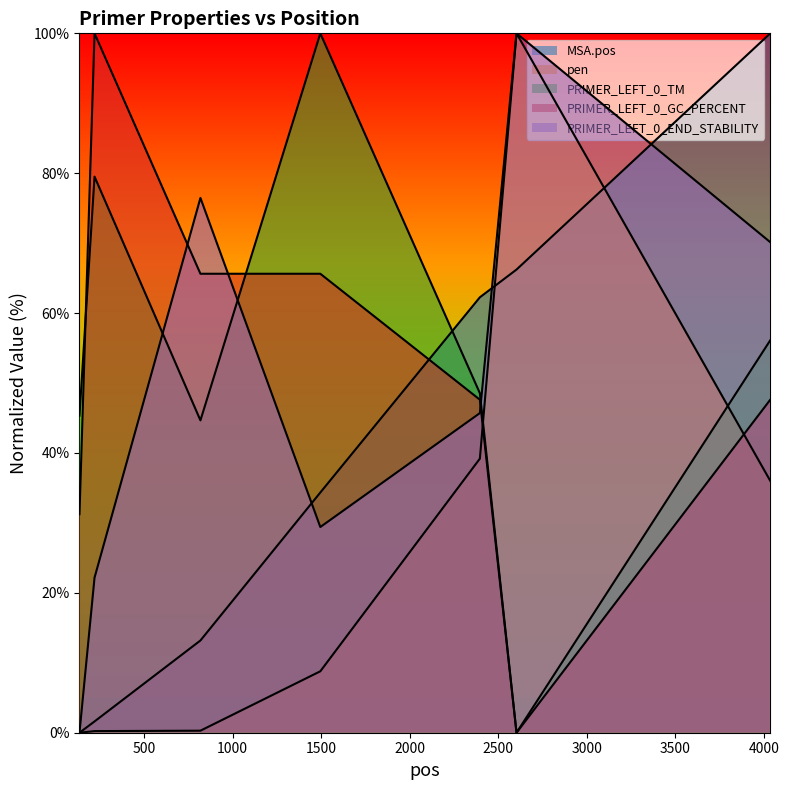

Which series has the largest range (max minus min)?

MSA.pos